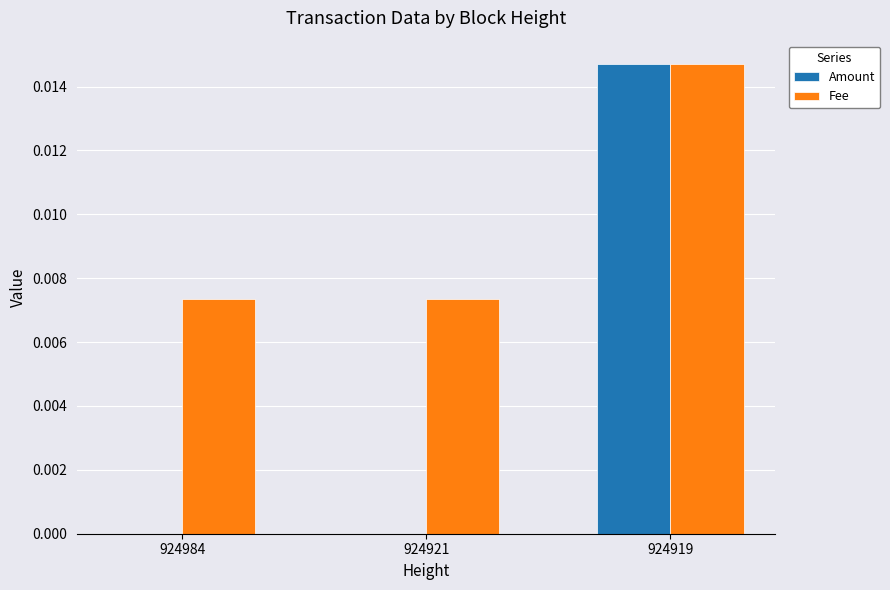

Which category has the highest value across all series?

924919